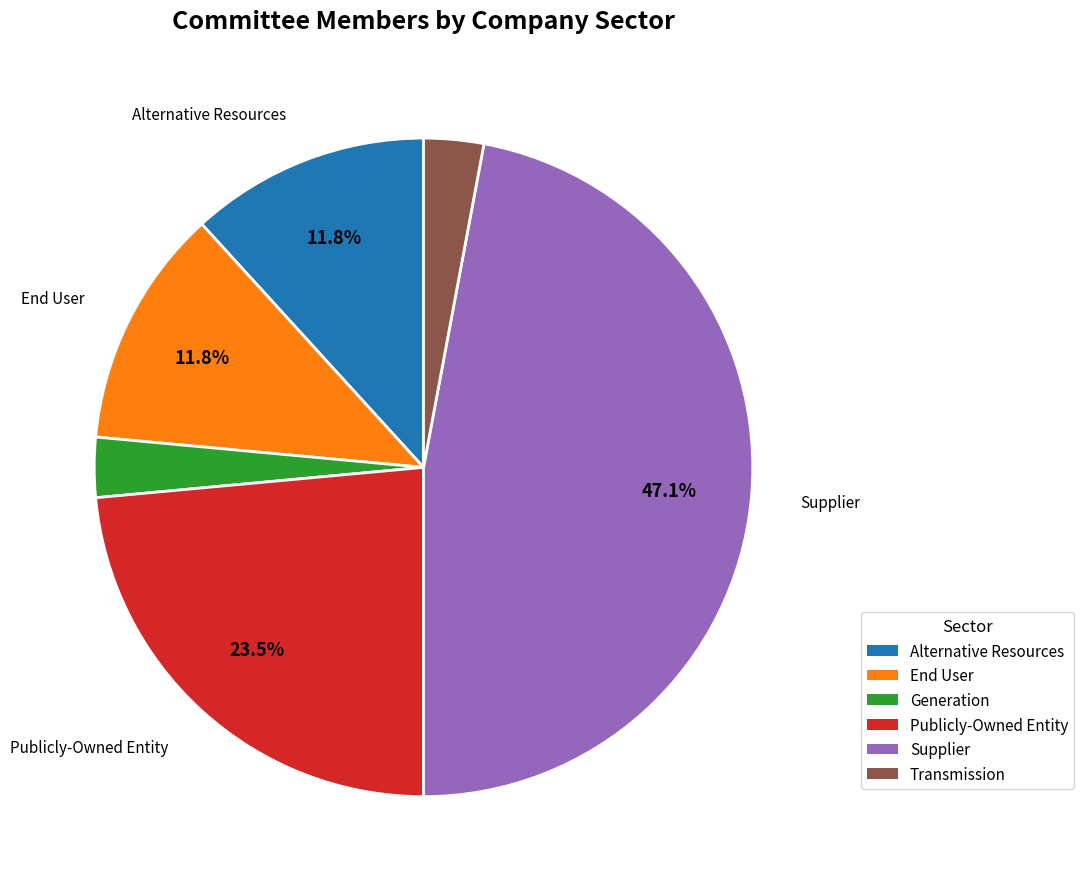

Which has a higher value, End User or Supplier?

Supplier